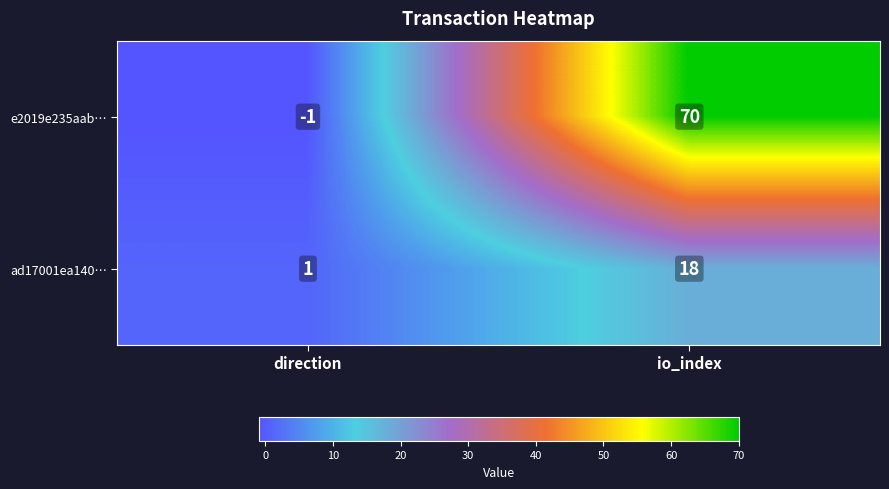

What is the average value of the ad17001ea140… series?

10